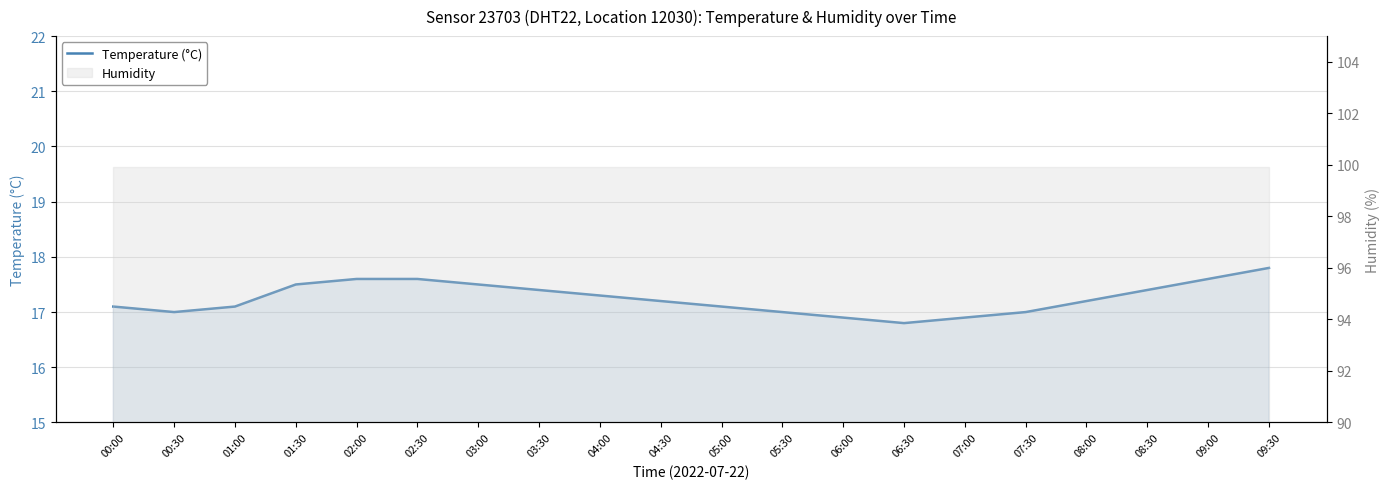

What is the change in value from 03:00 to 04:00?

-0.2